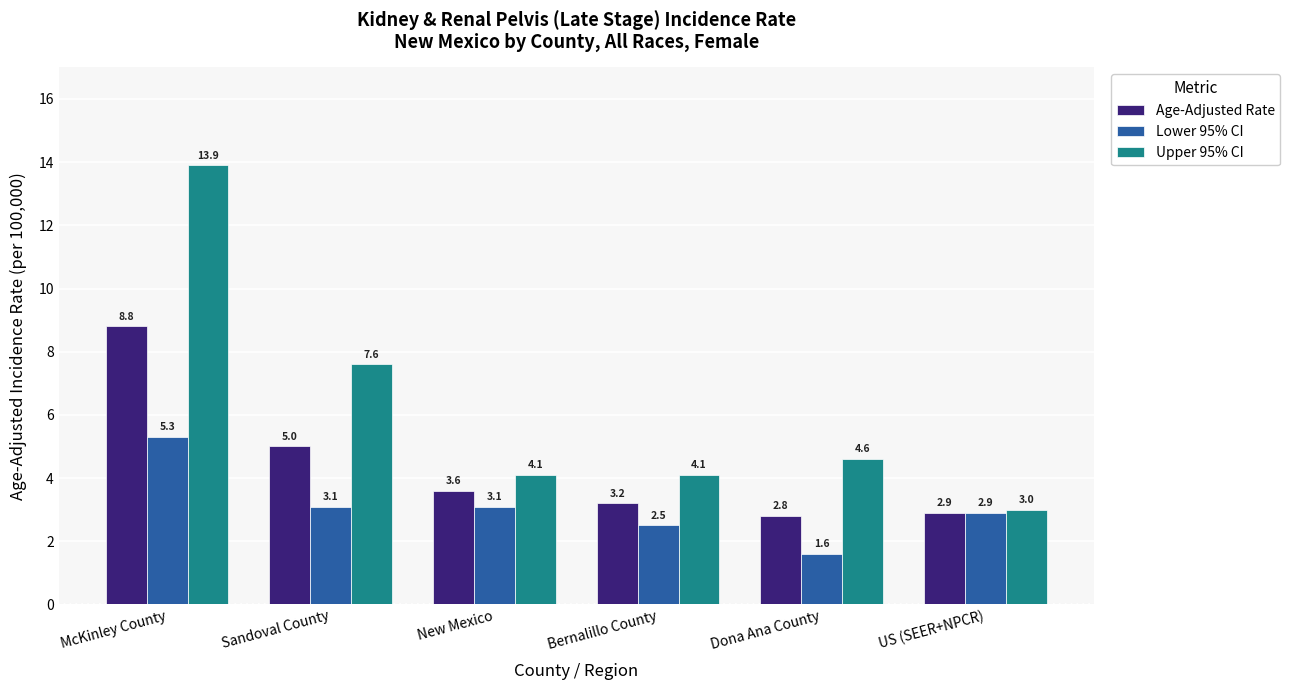

Where does the Lower 95% CI series first go above 3?

McKinley County